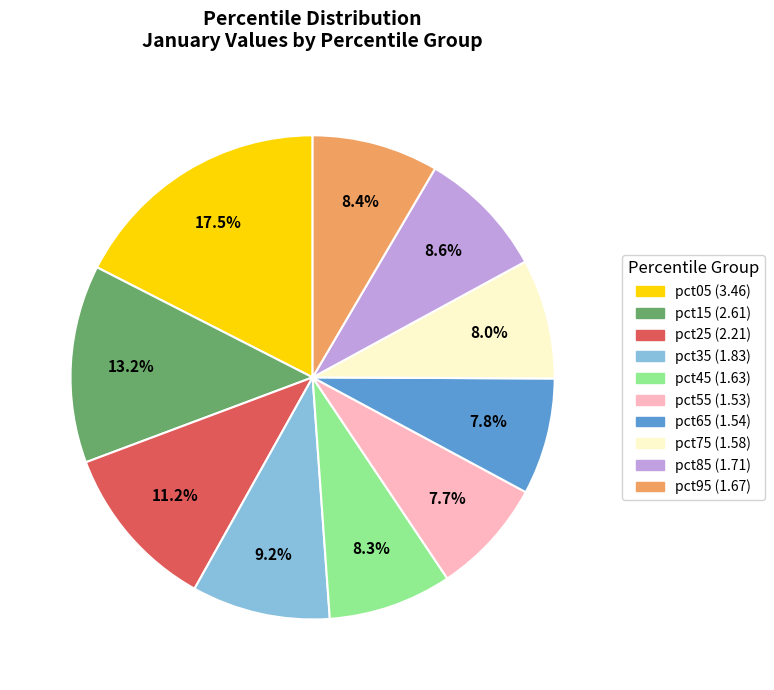

Combined, what portion of the pie is pct35 and pct25?

20.4%